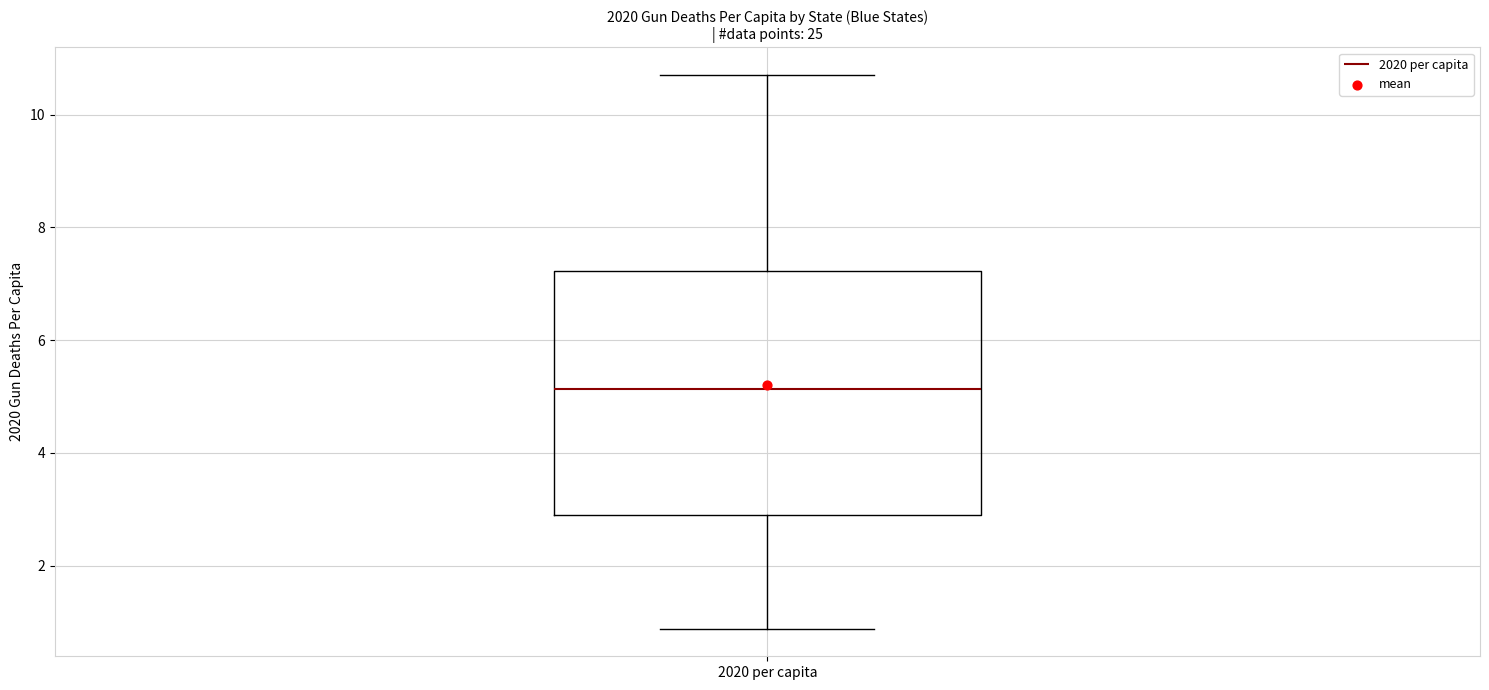

Transcribe this box plot: give where the median line is, the range the box spans, and where the two whiskers end, as read against the y-axis. The values are not printed on the chart, so give them approximately, as read against the axis.

median 5.2, box 2.8 to 7.2, whiskers 0.8 to 10.8